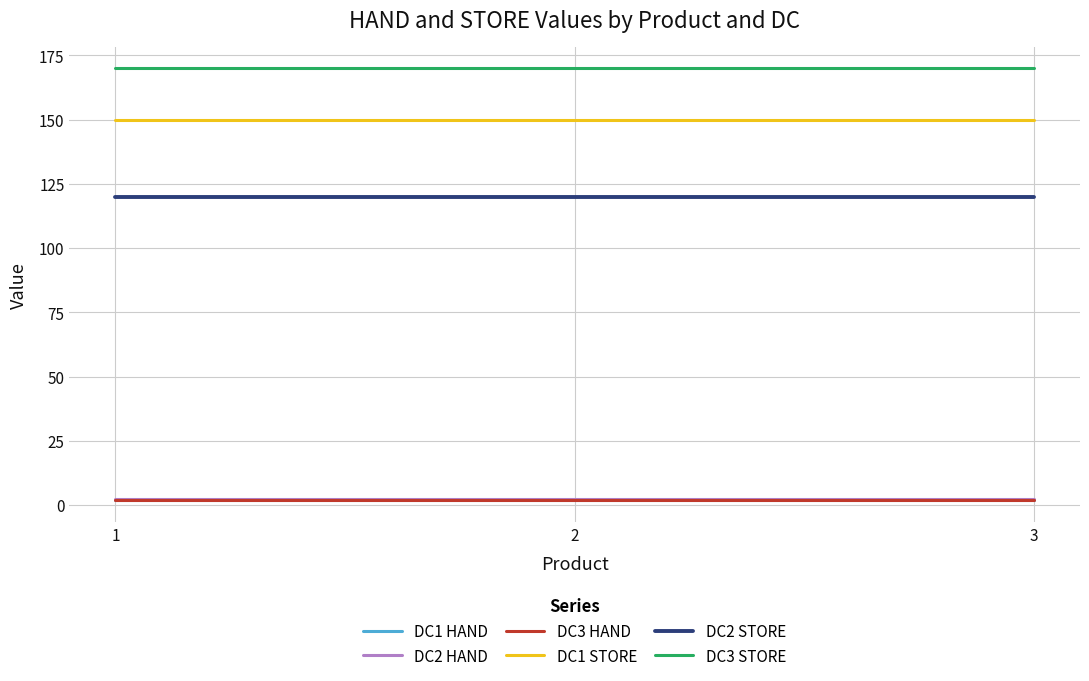

What is the spread (max minus min) of values at 2?

168.2